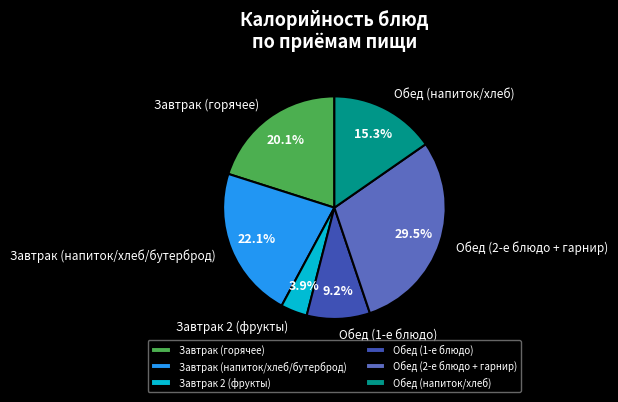

Which category has the smallest portion of the pie?

Завтрак 2 (фрукты)